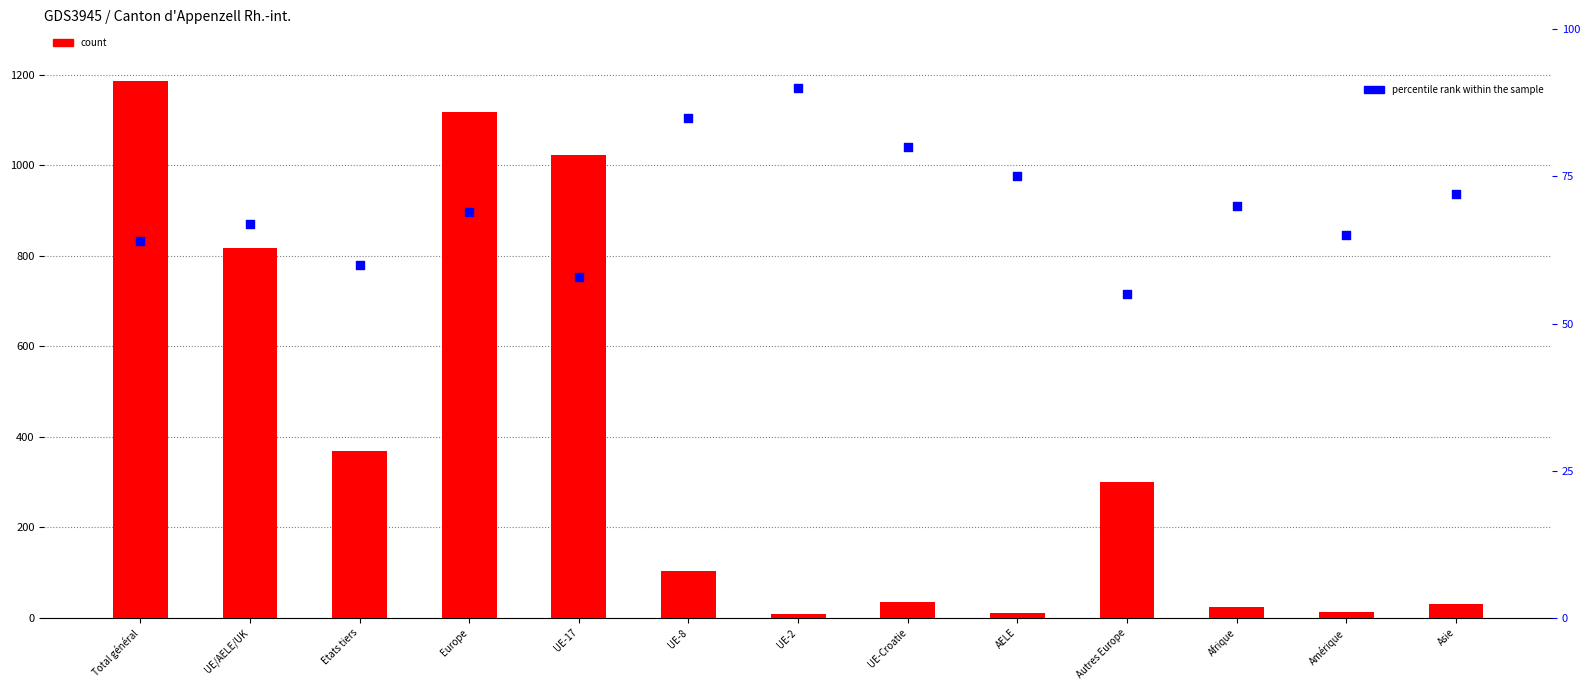

Which series has the largest Y range (max minus min)?

count (Etablis C)